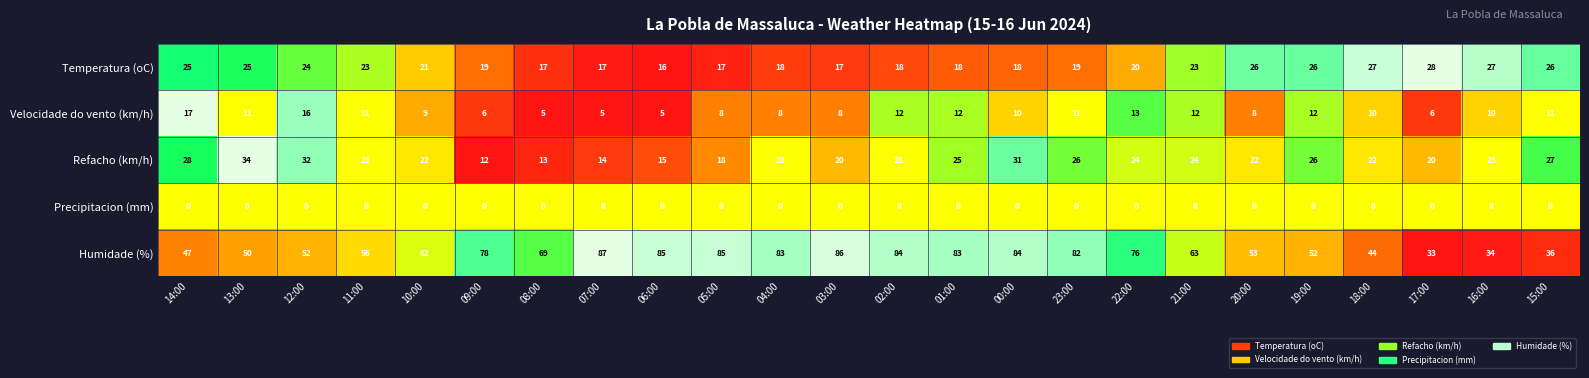

What is the difference between the maximum and minimum values in the Refacho (km/h) series?

22